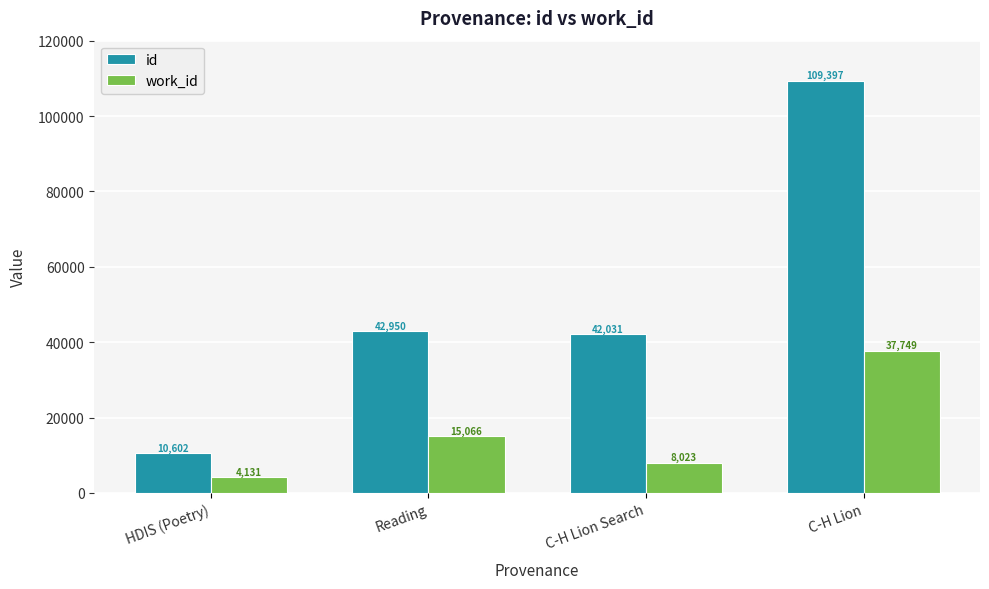

True or false: id has a value of 42950 at Reading.

True